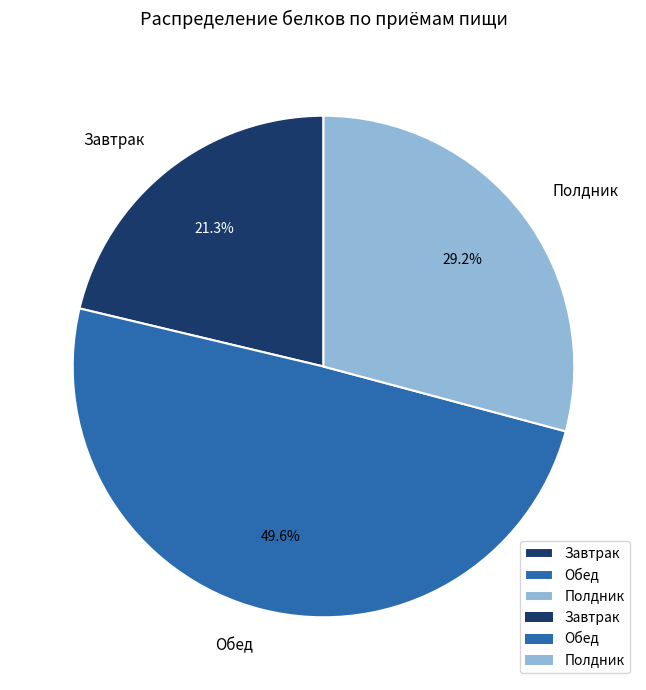

How many slices are in this pie chart?

3